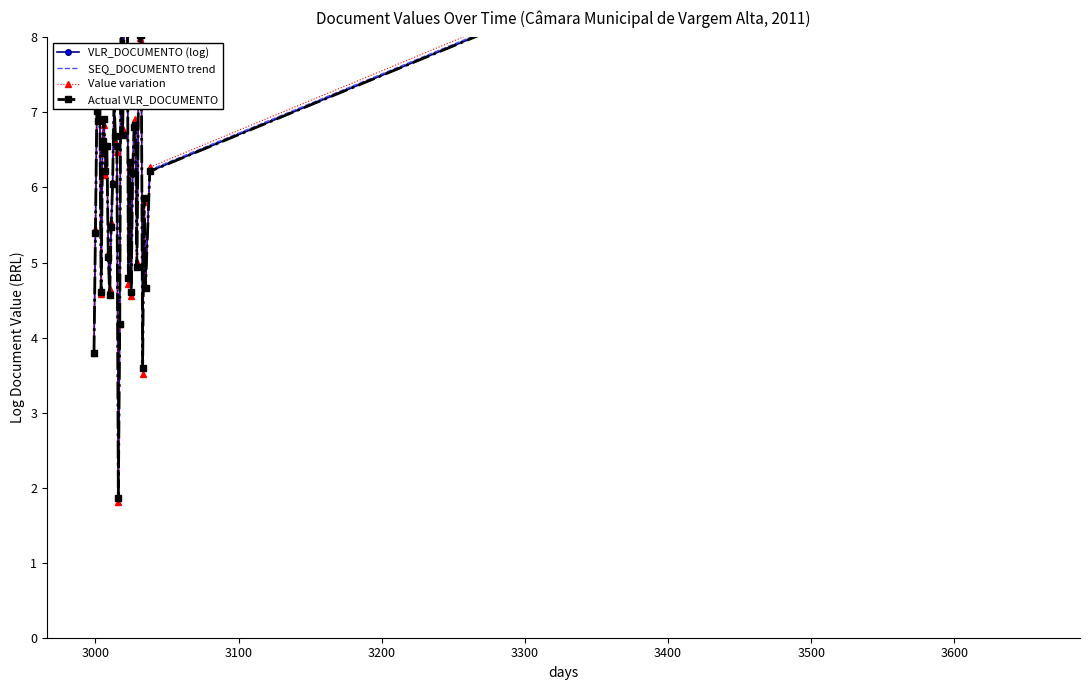

What is the sum of all Actual VLR_DOCUMENTO values?

247.8